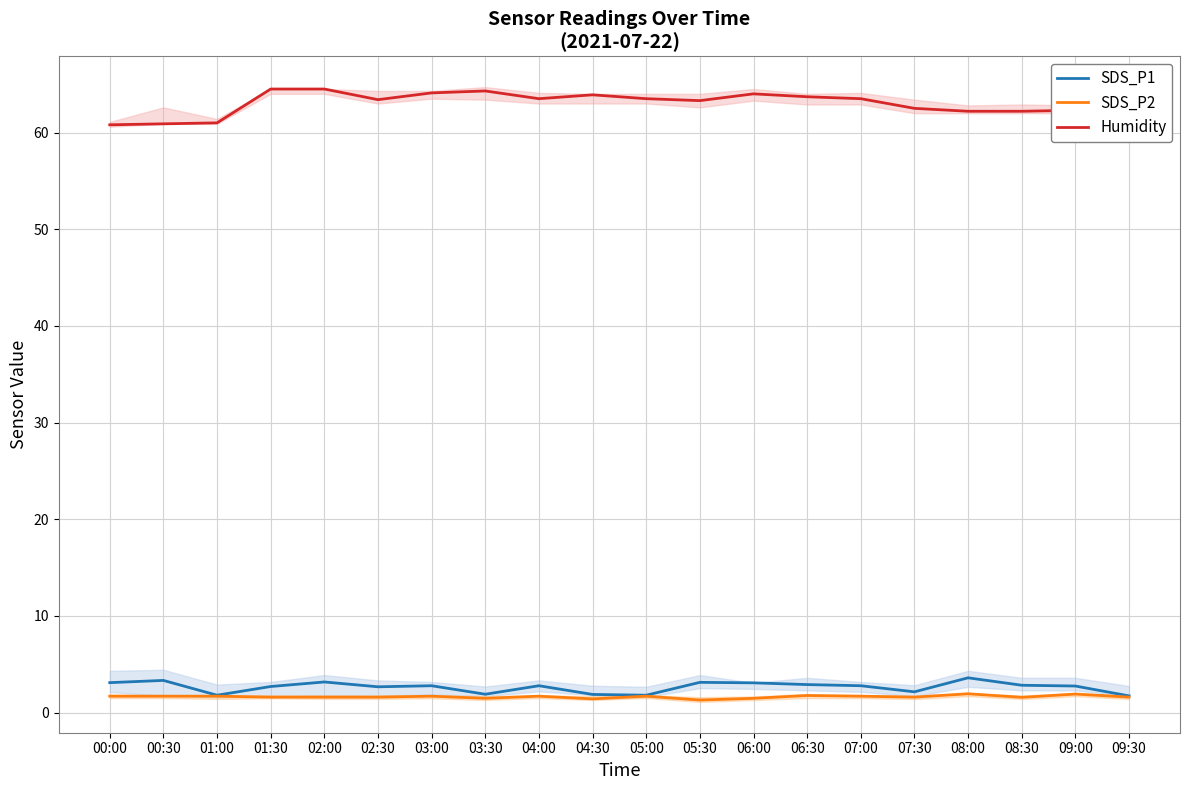

The SDS_P2 series shows 1.7 at 01:00. True or false?

True